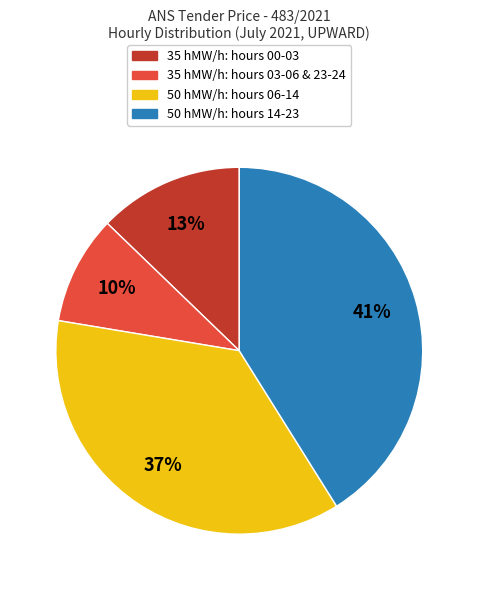

To the nearest percent, what is the average slice percentage?

25%